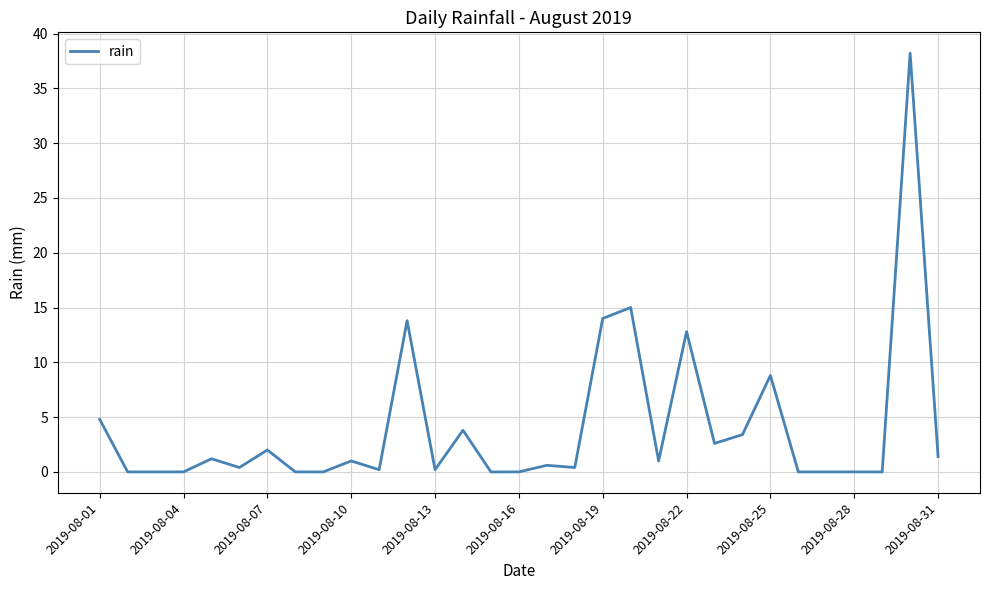

What is the difference between the maximum and minimum values?

38.2